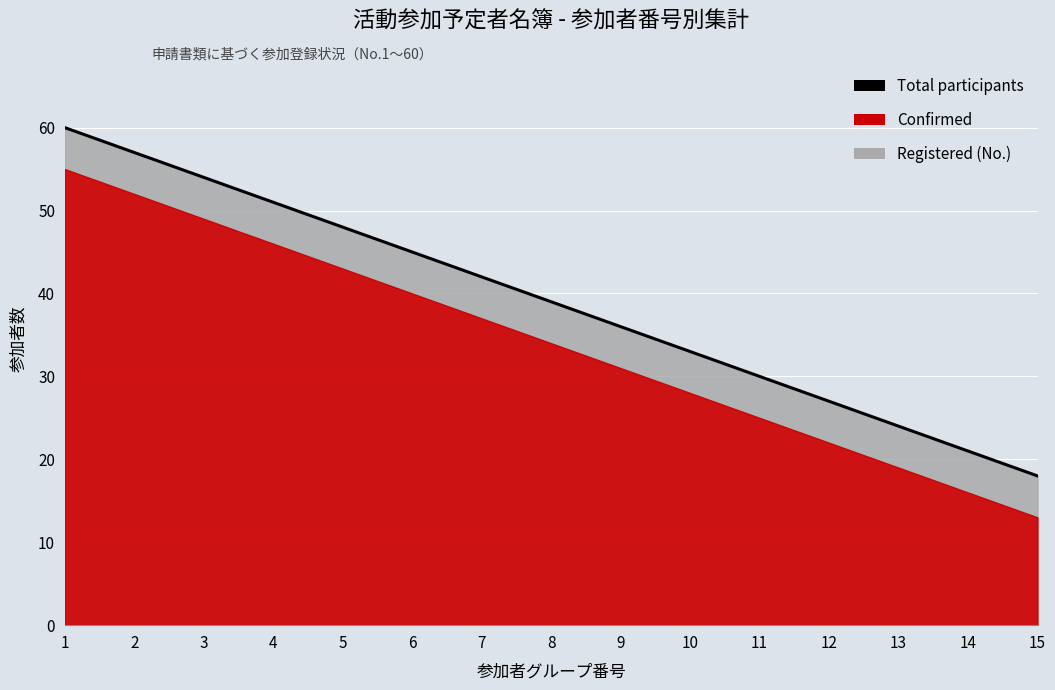

Is it true that the value at 12 is 27?

True